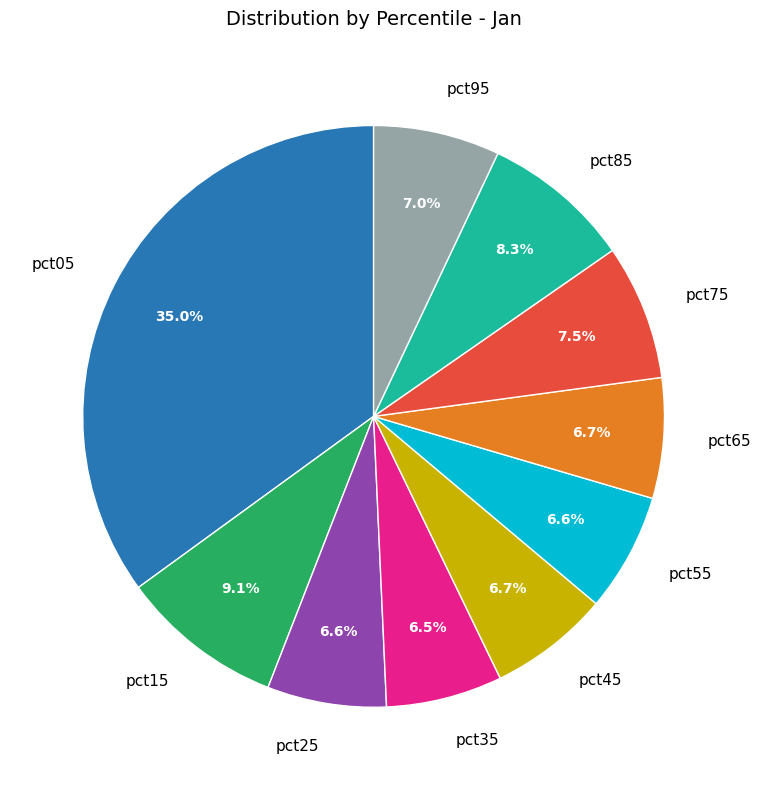

True or false: pct75 accounts for 22% of the total.

False